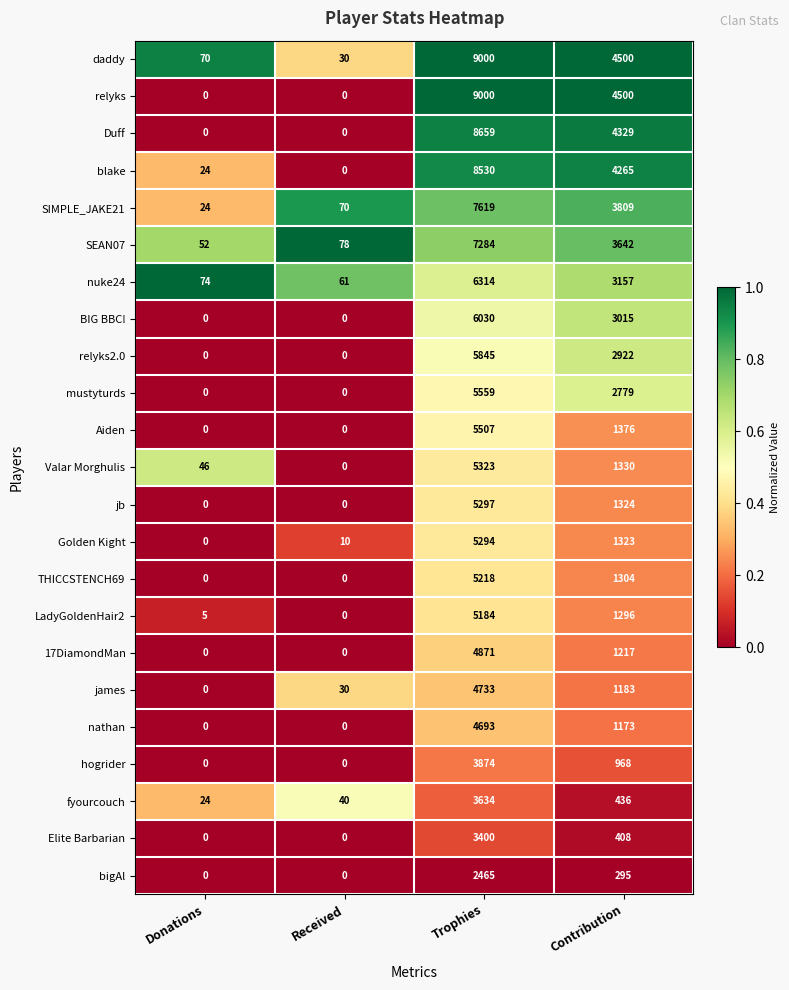

At which category is the sum across all series the highest?

Trophies